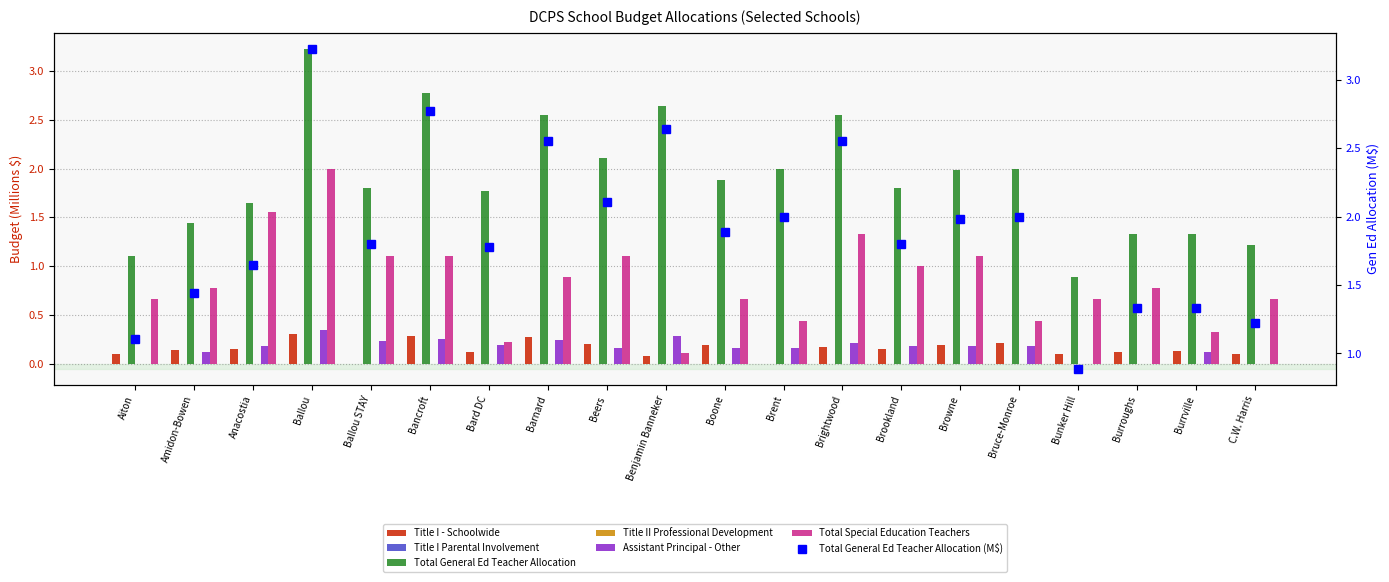

List the labels in order of Title I - Schoolwide value, largest first.

Ballou, Bancroft, Barnard, Bruce-Monroe, Beers, Browne, Boone, Brightwood, Brookland, Anacostia, Amidon-Bowen, Burrville, Bard DC, Burroughs, C.W. Harris, Bunker Hill, Aiton, Benjamin Banneker, Ballou STAY, Brent